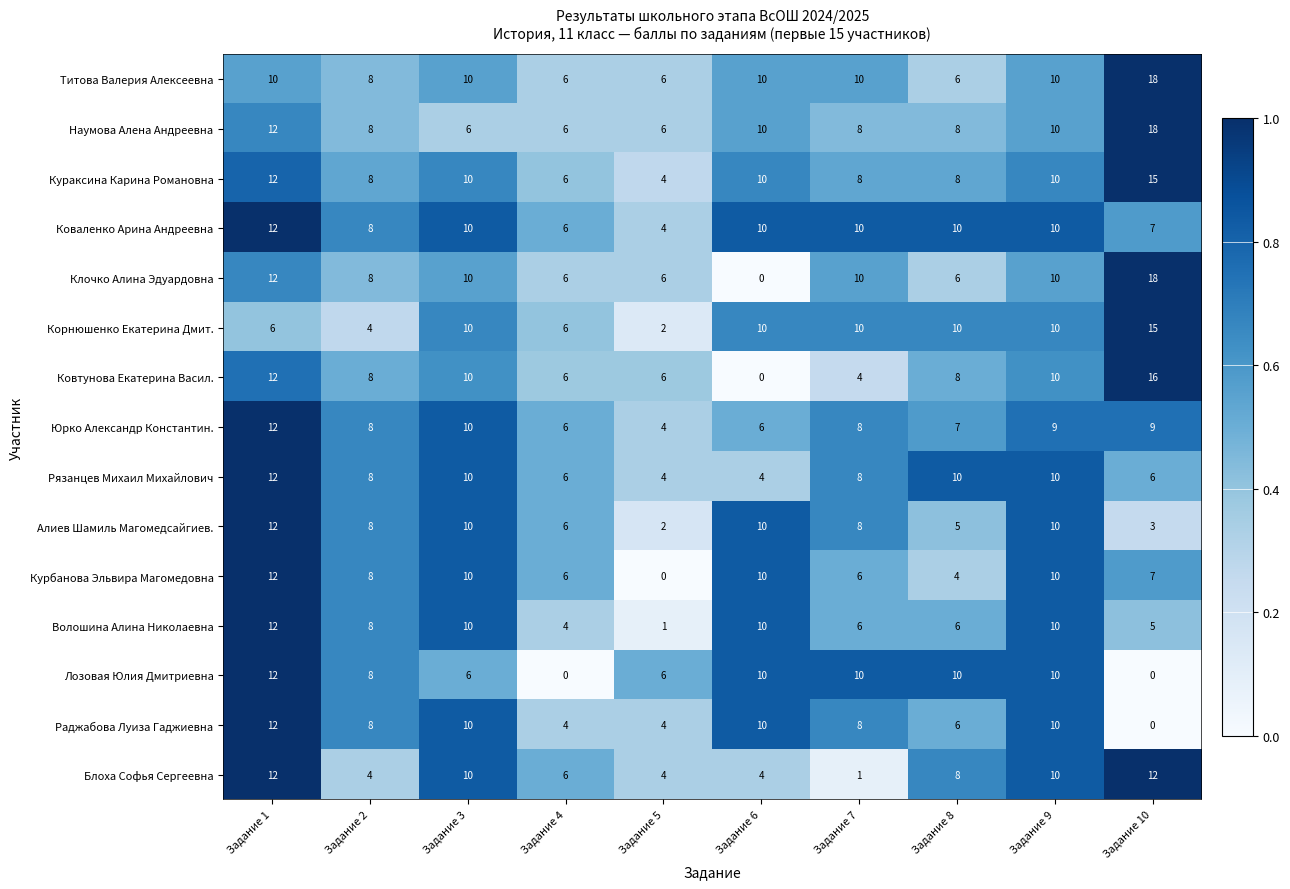

At which category does the chart reach its peak across all series?

Задание 10